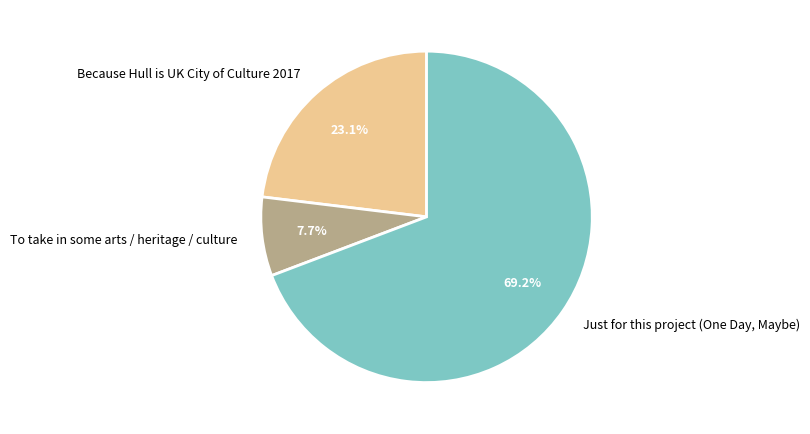

What is the smallest slice in the pie chart?

To take in some arts / heritage / culture